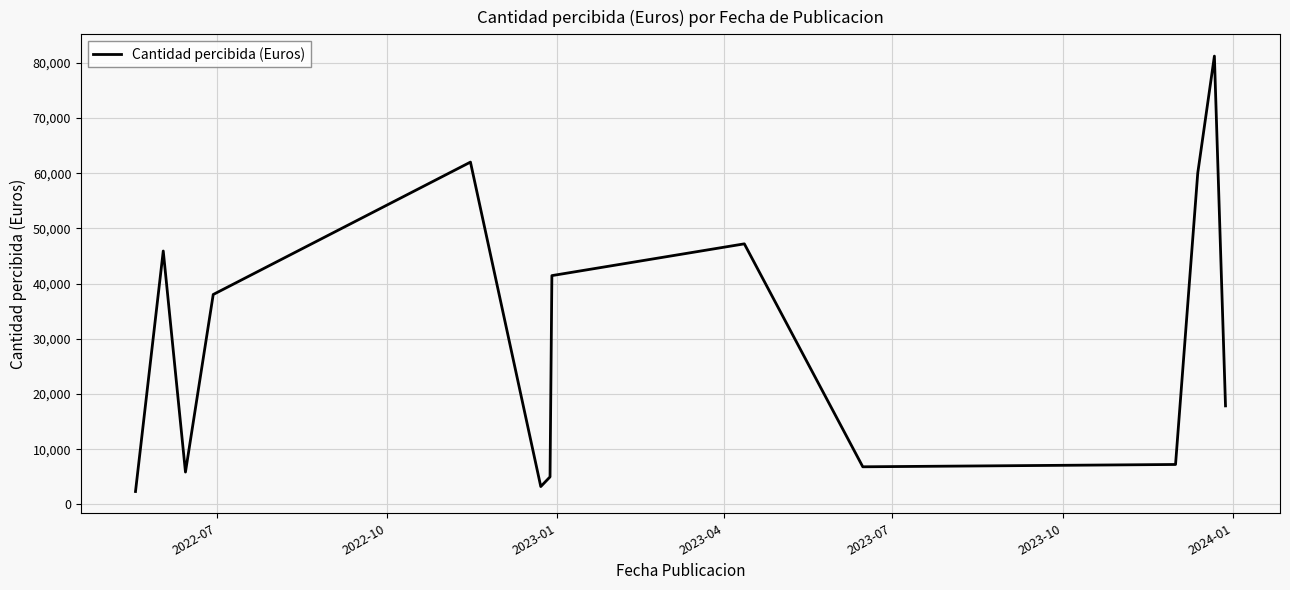

What is the minimum value shown in the chart?

2352.0